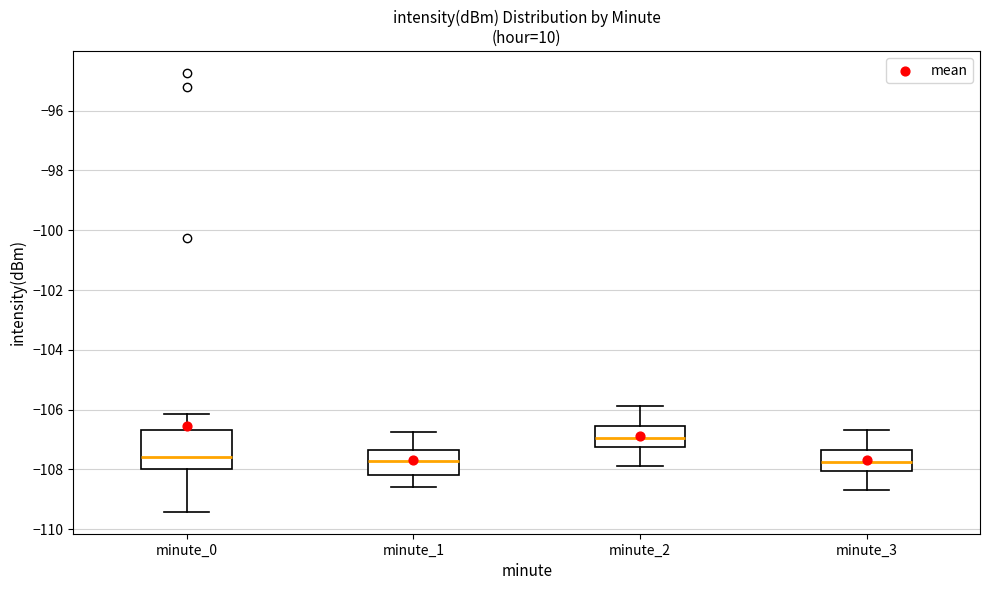

Where does the upper whisker of the box for minute_0 end on the y-axis? The values are not printed on the chart, so give them approximately, as read against the axis.

-106.2